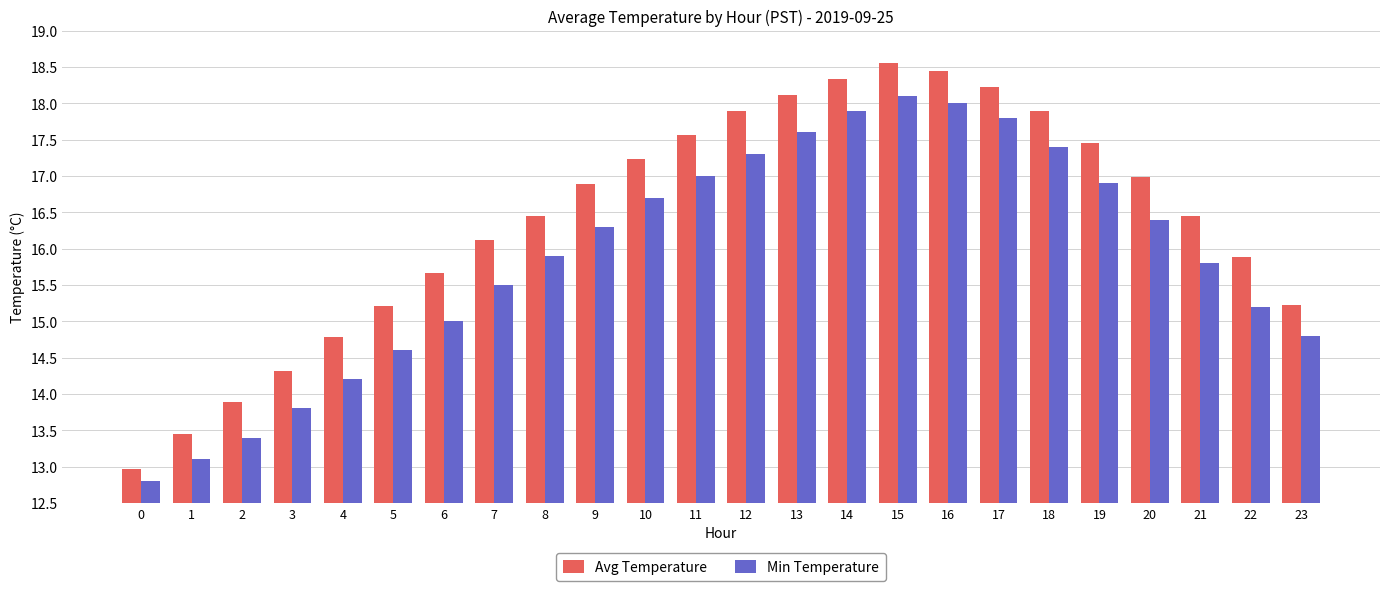

What is the minimum value for Min Temperature?

12.8